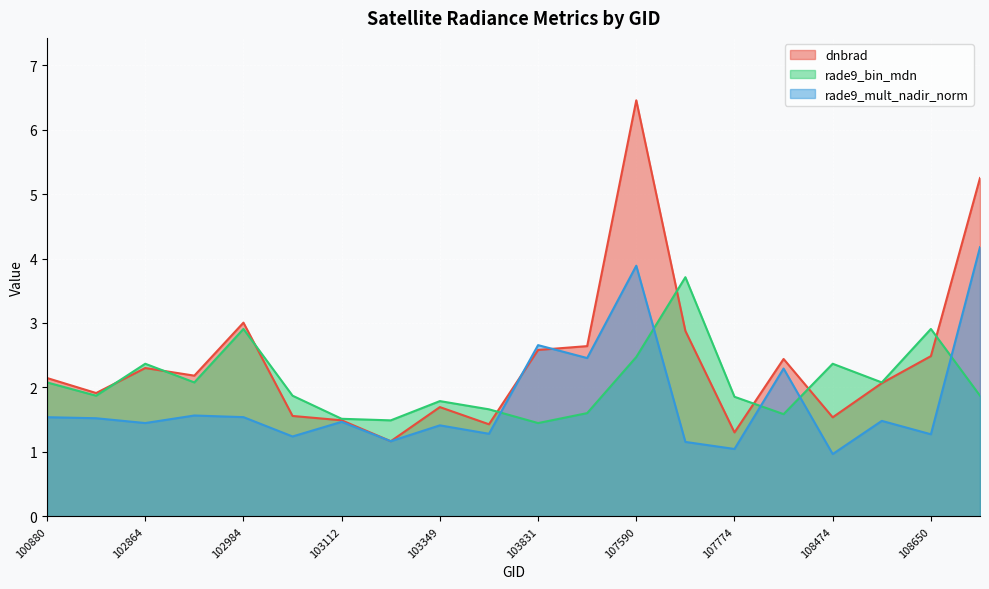

What are all the series names shown in the legend?

dnbrad, rade9_bin_mdn, rade9_mult_nadir_norm